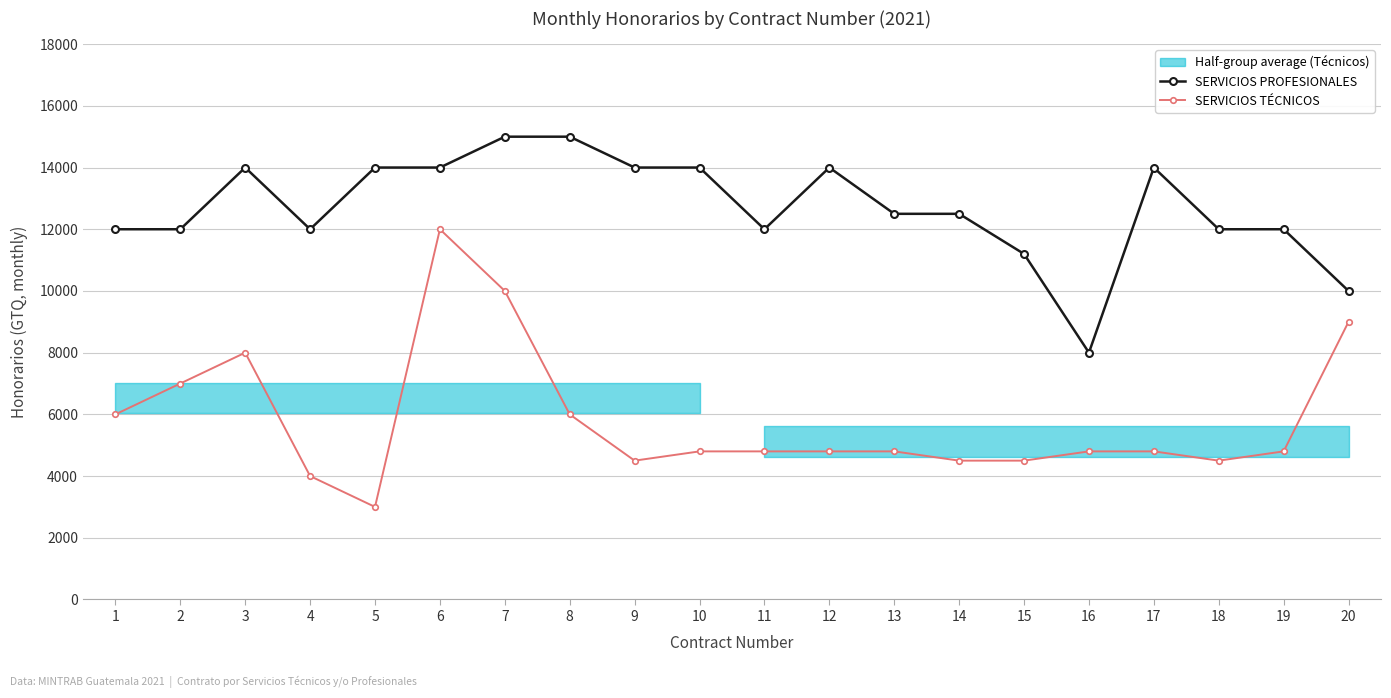

Reading left to right, transcribe all the data shown in this chart.

SERVICIOS PROFESIONALES: 12000	12000	14000	12000	14000	14000	15000	15000	14000	14000	12000	14000	12500	12500	11200	8000	14000	12000	12000	10000
SERVICIOS TÉCNICOS: 6000	7000	8000	4000	3000	12000	10000	6000	4500	4800	4800	4800	4800	4500	4500	4800	4800	4500	4800	9000